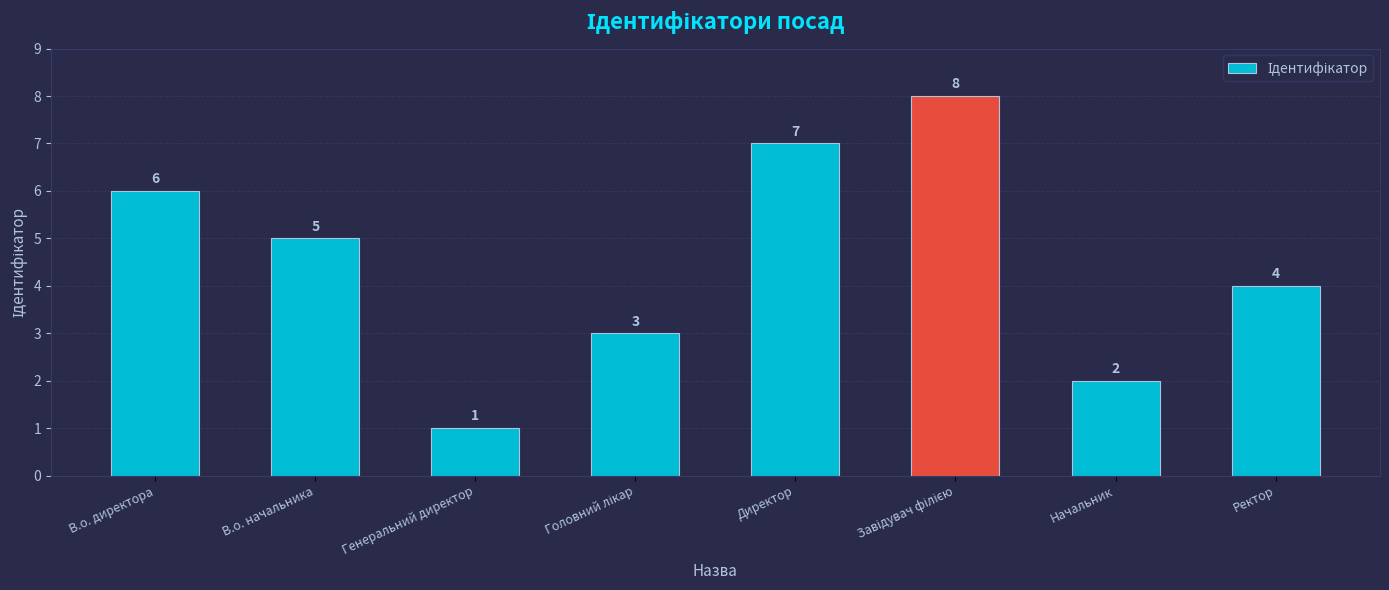

The value at В.о. директора is 6. True or false?

True